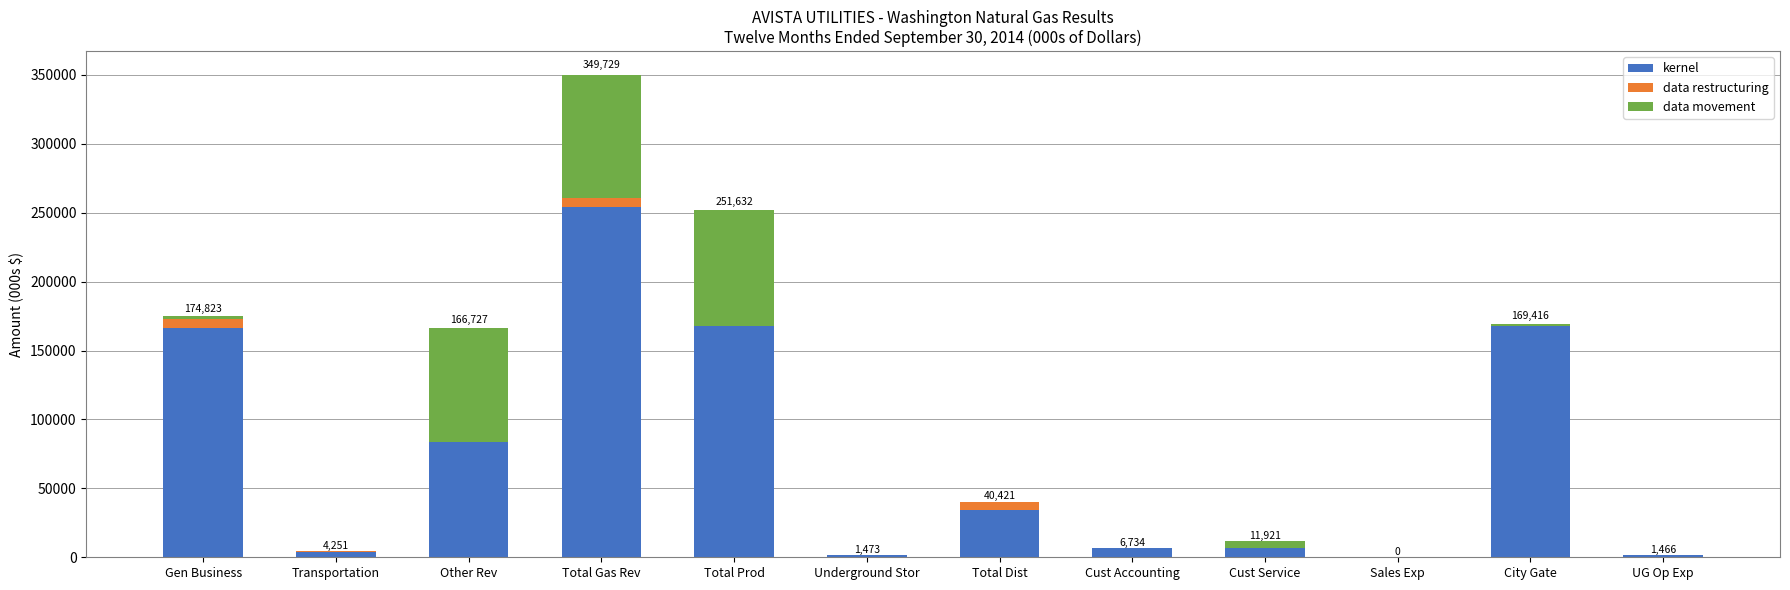

How many categories are shown in the chart?

12